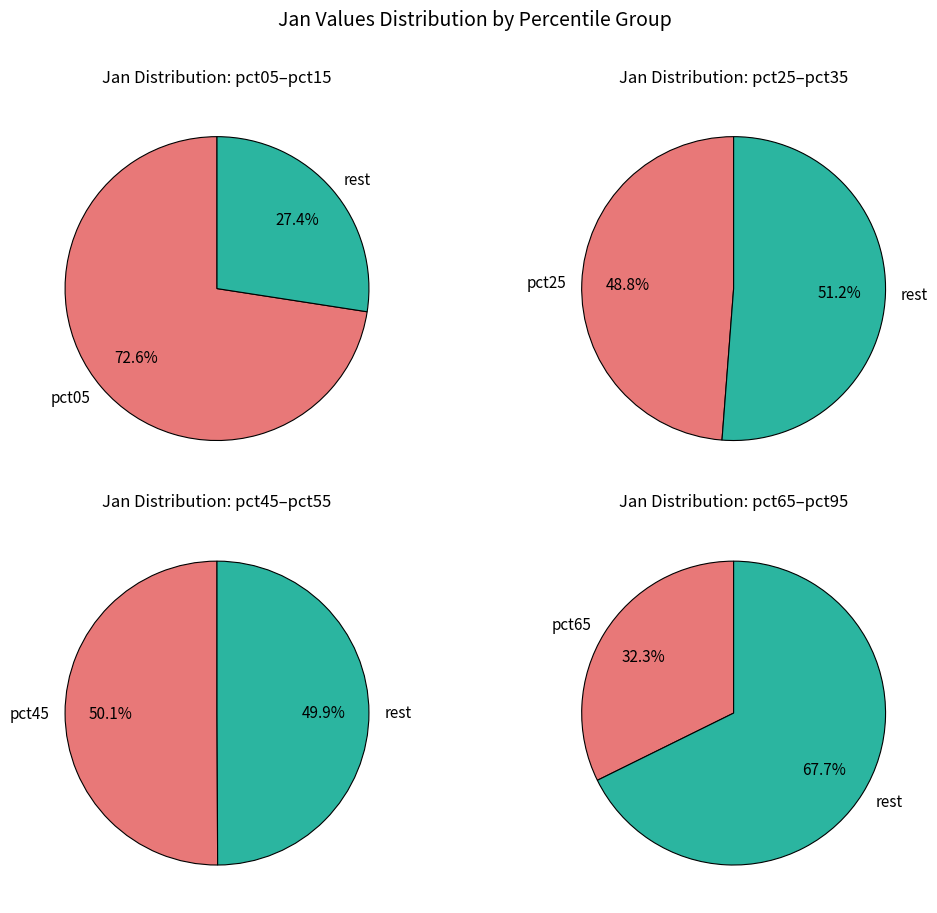

Is it true that pct75 is 24% of the pie?

False